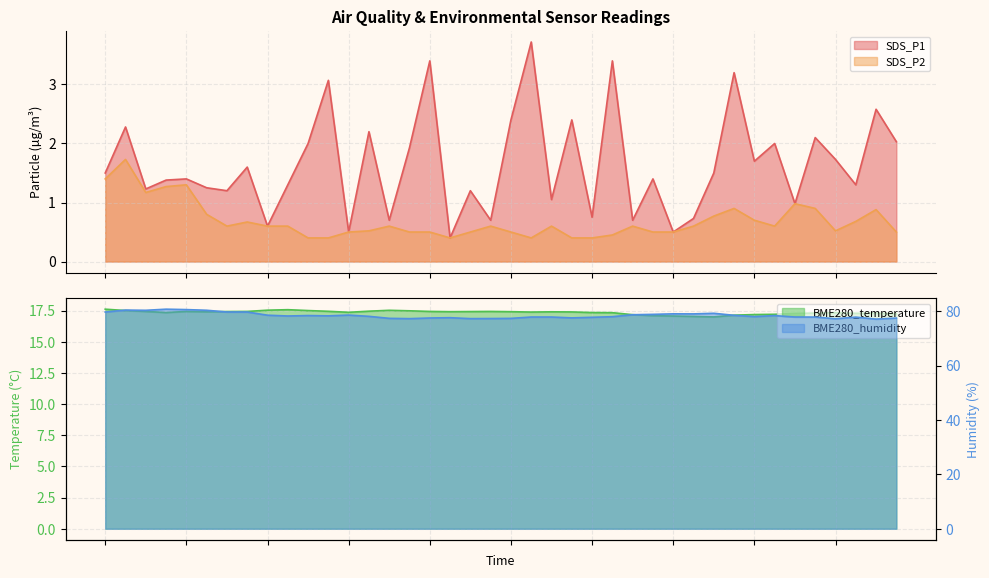

What is the label of the 14th point from the left?

00:32